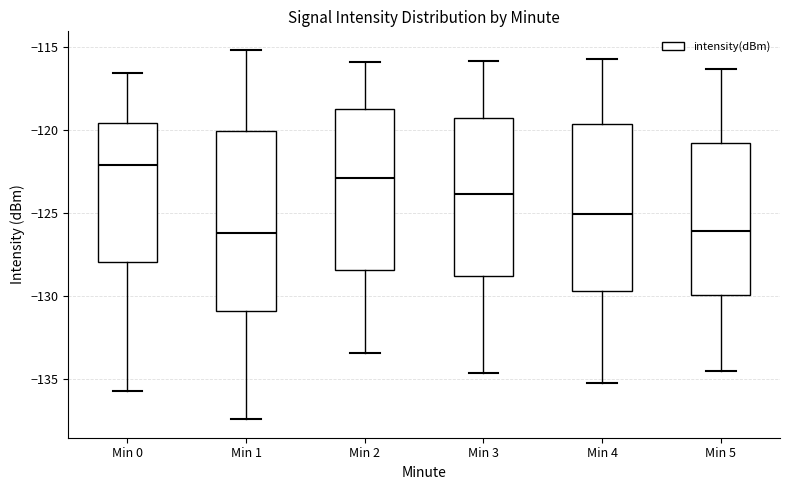

Where is the lower edge of the box for Min 5 on the y-axis? The values are not printed on the chart, so give them approximately, as read against the axis.

-130.0